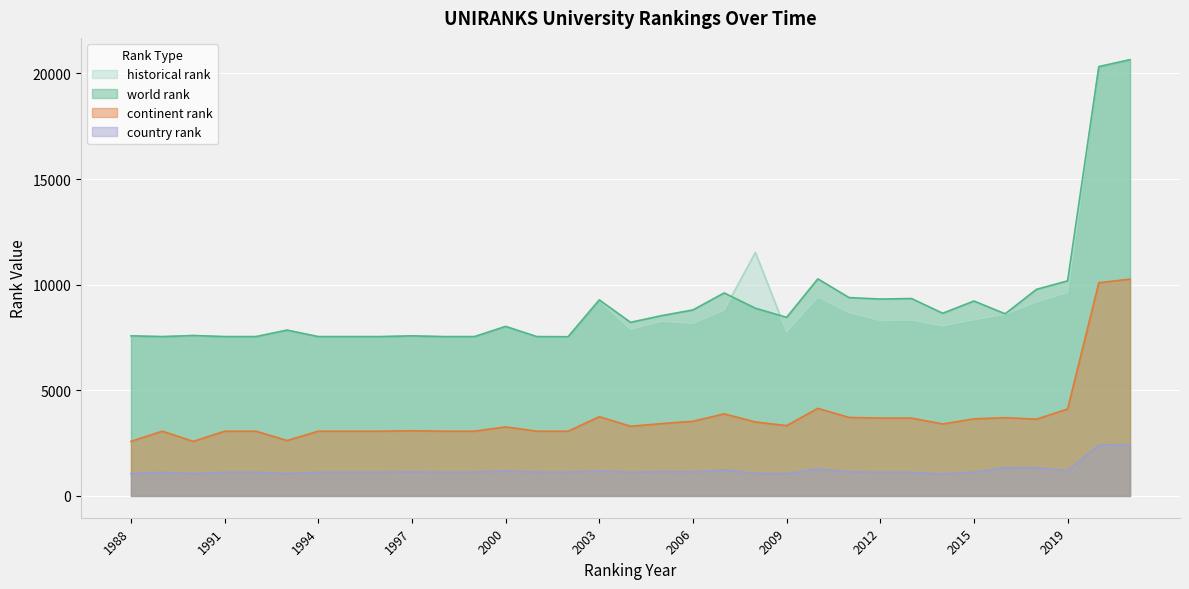

Reading left to right, transcribe all the data shown in this chart.

world rank: 7577	7540	7592	7540	7540	7848	7540	7540	7540	7577	7540	7540	8023	7540	7534	9279	8218	8536	8805	9610	8886	8453	10275	9389	9320	9344	8648	9227	8621	9778	10181	20322	20650
continent rank: 2581	3064	2582	3064	3064	2623	3064	3064	3064	3084	3064	3064	3268	3064	3064	3751	3297	3426	3534	3885	3501	3328	4146	3715	3685	3685	3406	3649	3704	3633	4114	10091	10264
country rank: 1060	1122	1057	1122	1122	1060	1122	1122	1122	1127	1122	1122	1189	1122	1120	1190	1116	1151	1138	1231	1068	1053	1278	1135	1118	1117	1036	1129	1335	1341	1197	2411	2424
historical rank: 7577	7540	7592	7540	7540	7848	7540	7540	7540	7577	7540	7540	8023	7540	7534	9279	7889	8269	8172	8798	11528	7765	9417	8679	8308	8324	8054	8340	8603	9181	9635	20322	20650